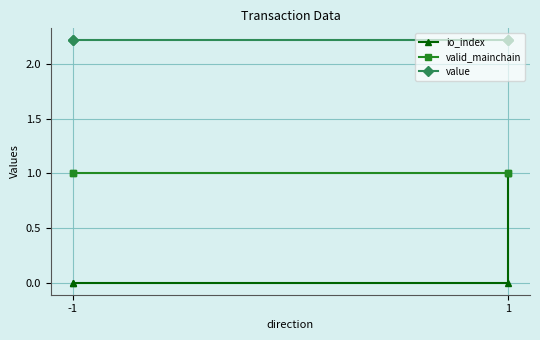

True or false: io_index and value intersect in this chart.

False